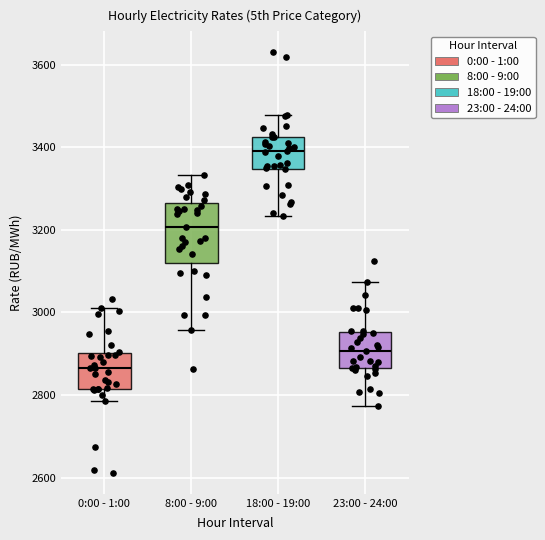

Comparing the boxes themselves (not the whiskers), which one is the tallest?

8:00 - 9:00